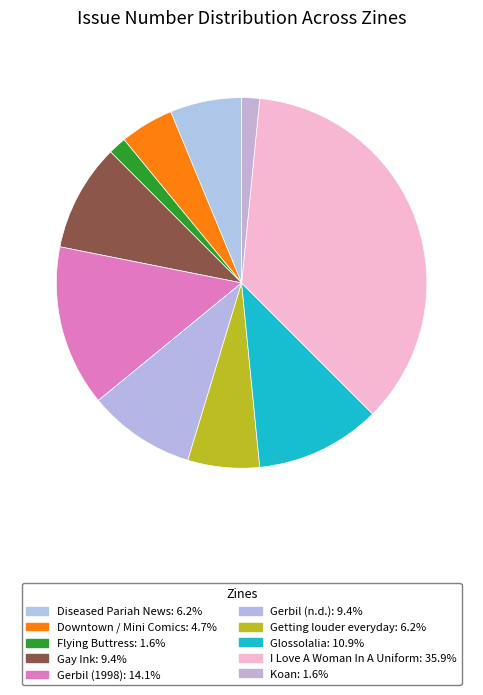

Is there a majority slice in this chart?

No